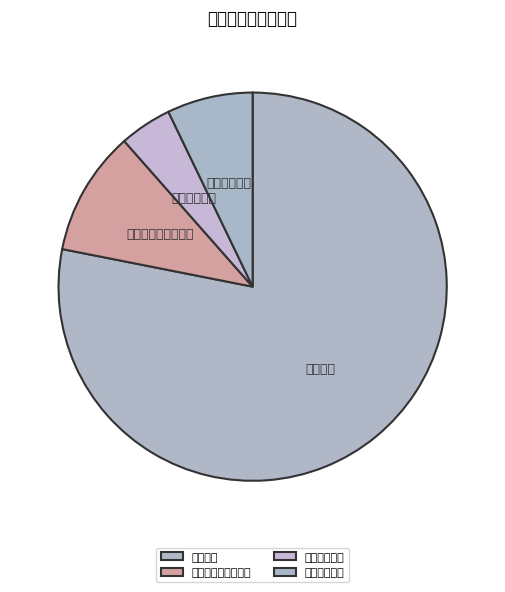

Which category has the biggest portion of the pie?

教育支出